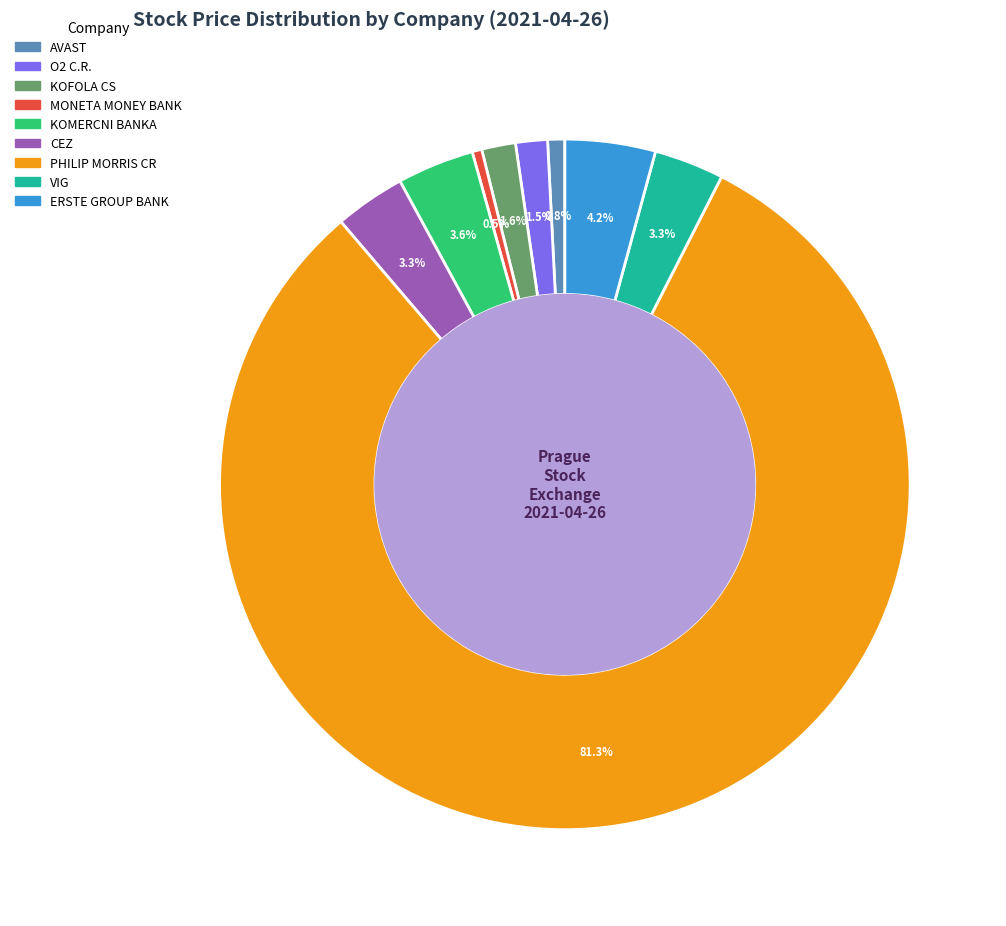

What is the ratio of the value at AVAST to the value at O2 C.R.?

0.5